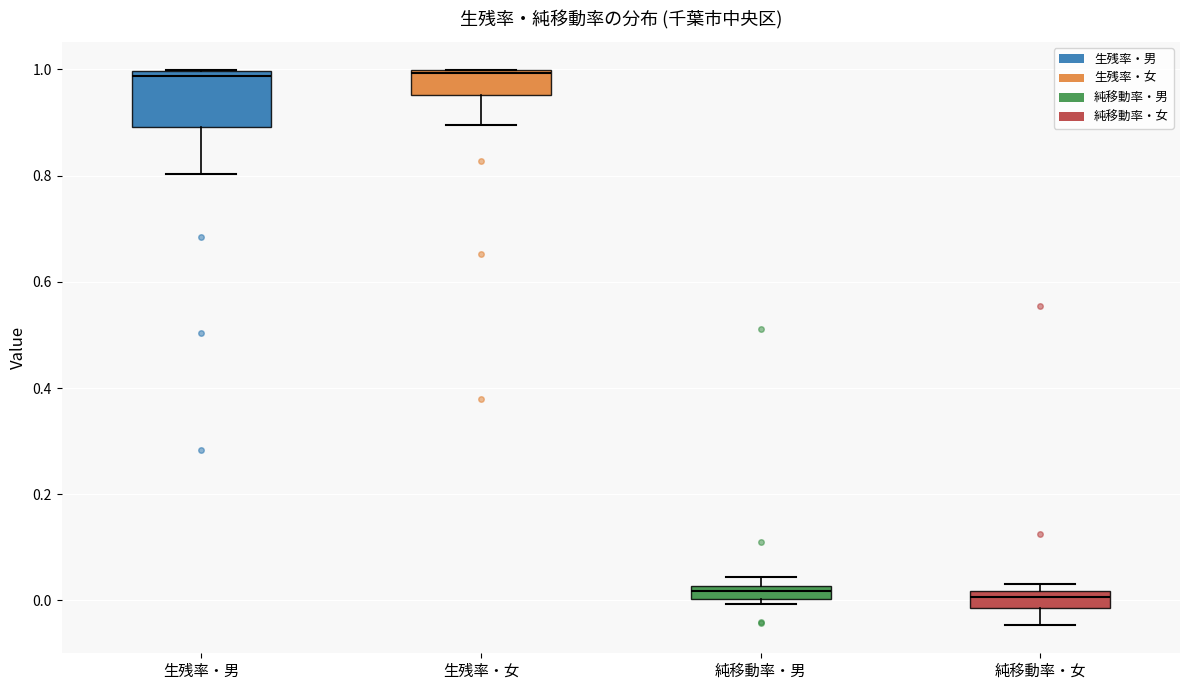

Where is the lower edge of the box for 純移動率・男 on the y-axis? The values are not printed on the chart, so give them approximately, as read against the axis.

0.00